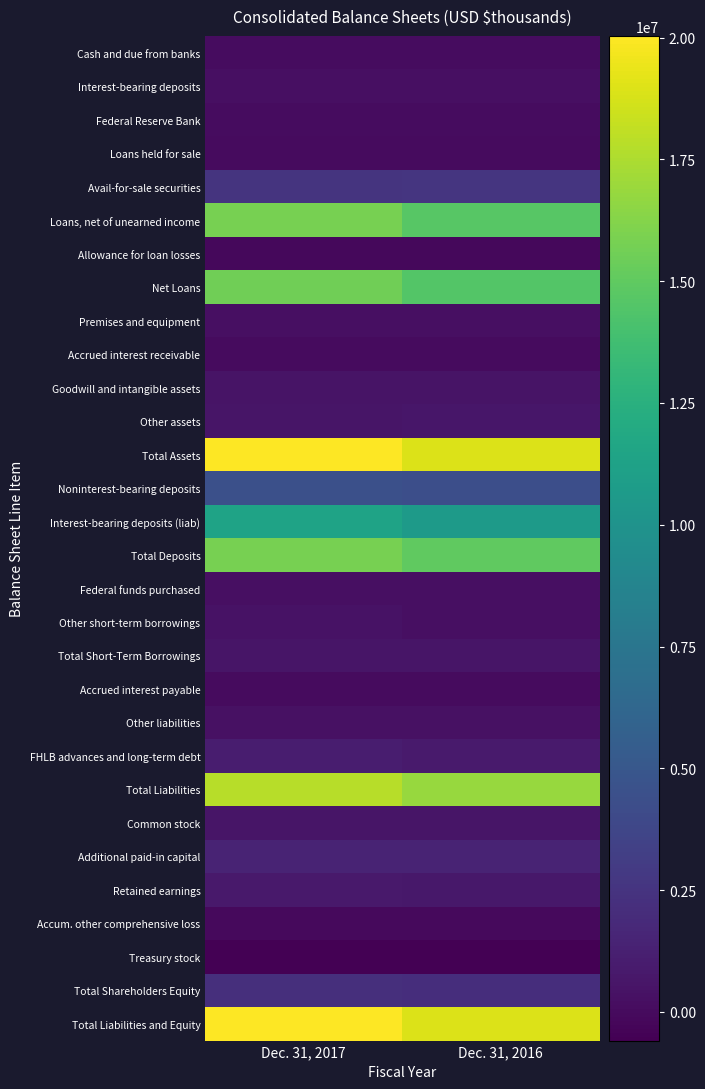

Reading left to right, list all the values displayed in this chart.

Cash and due from banks: Dec. 31, 2017=108291	Dec. 31, 2016=118763
Interest-bearing deposits: Dec. 31, 2017=293805	Dec. 31, 2016=233763
Federal Reserve Bank: Dec. 31, 2017=60761	Dec. 31, 2016=57489
Loans held for sale: Dec. 31, 2017=31530	Dec. 31, 2016=28697
Avail-for-sale securities: Dec. 31, 2017=2547956	Dec. 31, 2016=2559227
Loans, net of unearned income: Dec. 31, 2017=15768247	Dec. 31, 2016=14699272
Allowance for loan losses: Dec. 31, 2017=-169910	Dec. 31, 2016=-168679
Net Loans: Dec. 31, 2017=15598337	Dec. 31, 2016=14530593
Premises and equipment: Dec. 31, 2017=222802	Dec. 31, 2016=217806
Accrued interest receivable: Dec. 31, 2017=52910	Dec. 31, 2016=46294
Goodwill and intangible assets: Dec. 31, 2017=531556	Dec. 31, 2016=531556
Other assets: Dec. 31, 2017=588957	Dec. 31, 2016=620059
Total Assets: Dec. 31, 2017=20036905	Dec. 31, 2016=18944247
Noninterest-bearing deposits: Dec. 31, 2017=4437294	Dec. 31, 2016=4376137
Interest-bearing deposits (liab): Dec. 31, 2017=11360238	Dec. 31, 2016=10636727
Total Deposits: Dec. 31, 2017=15797532	Dec. 31, 2016=15012864
Federal funds purchased: Dec. 31, 2017=220000	Dec. 31, 2016=278570
Other short-term borrowings: Dec. 31, 2017=397524	Dec. 31, 2016=262747
Total Short-Term Borrowings: Dec. 31, 2017=617524	Dec. 31, 2016=541317
Accrued interest payable: Dec. 31, 2017=9317	Dec. 31, 2016=9632
Other liabilities: Dec. 31, 2017=344329	Dec. 31, 2016=329916
FHLB advances and long-term debt: Dec. 31, 2017=1038346	Dec. 31, 2016=929403
Total Liabilities: Dec. 31, 2017=17807048	Dec. 31, 2016=16823132
Common stock: Dec. 31, 2017=552232	Dec. 31, 2016=549707
Additional paid-in capital: Dec. 31, 2017=1478389	Dec. 31, 2016=1467602
Retained earnings: Dec. 31, 2017=821619	Dec. 31, 2016=732099
Accum. other comprehensive loss: Dec. 31, 2017=-32974	Dec. 31, 2016=-38449
Treasury stock: Dec. 31, 2017=-589409	Dec. 31, 2016=-589844
Total Shareholders Equity: Dec. 31, 2017=2229857	Dec. 31, 2016=2121115
Total Liabilities and Equity: Dec. 31, 2017=20036905	Dec. 31, 2016=18944247